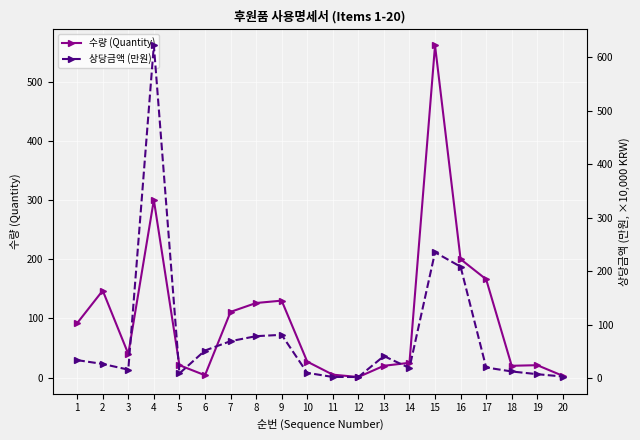

At which category does the chart reach its minimum across all series?

12